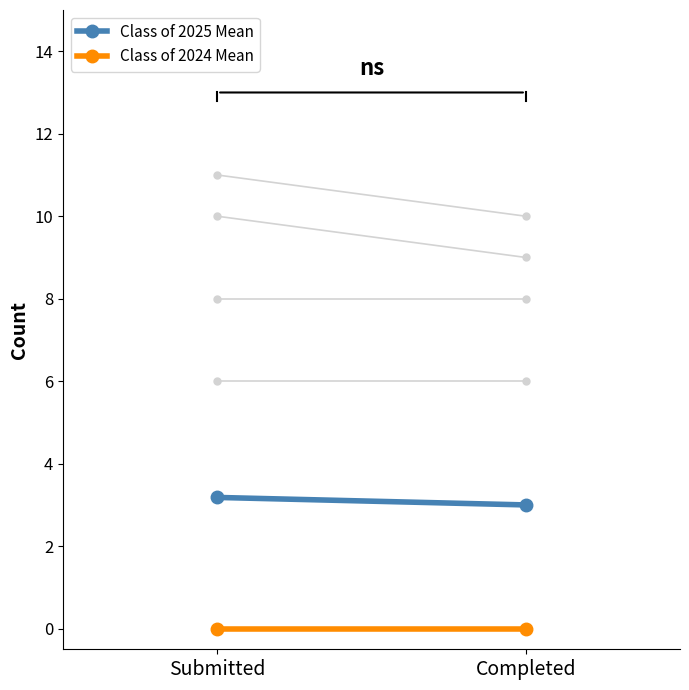

How many distinct data groups are displayed?

2